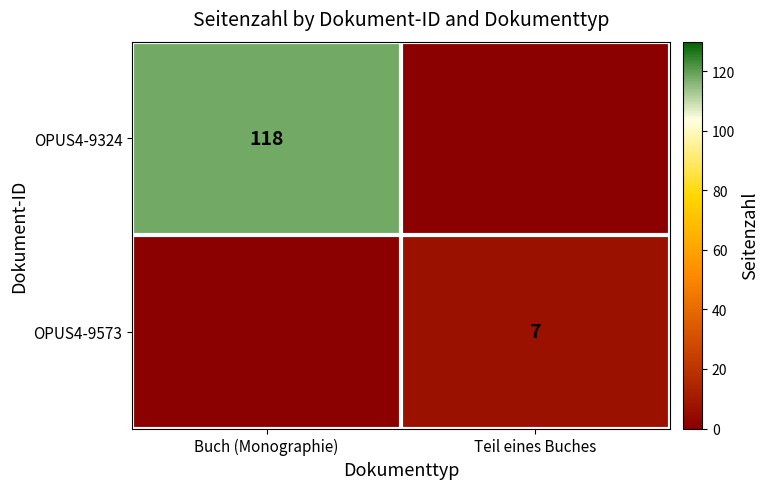

True or false: OPUS4-9324 has a value of 118 at Buch (Monographie).

True